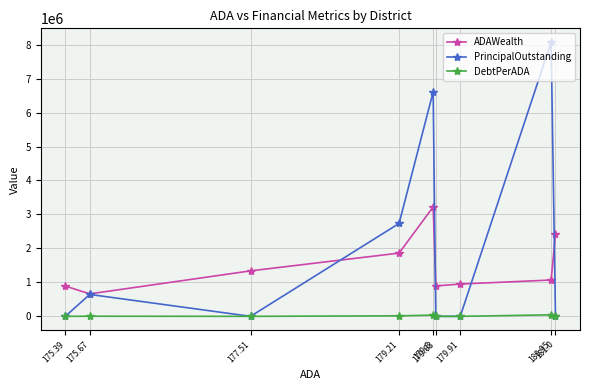

Which series has the widest spread of values?

PrincipalOutstanding